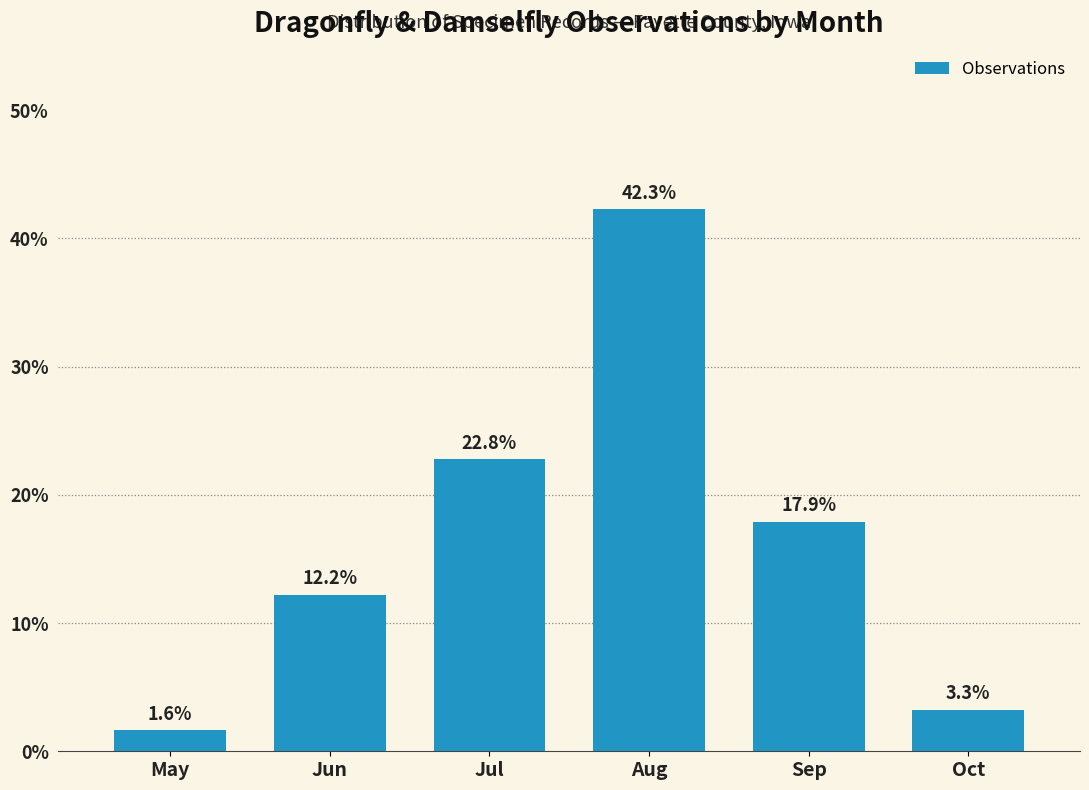

Reading right to left, what are all the values shown in this chart?

Oct=3.3	Sep=17.9	Aug=42.3	Jul=22.8	Jun=12.2	May=1.6